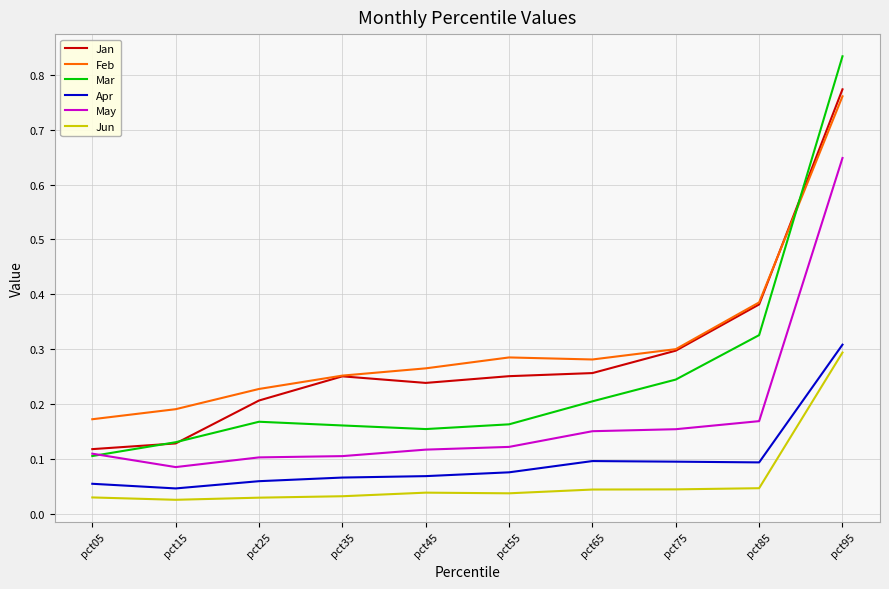

At pct45, list the series in order from largest to smallest.

Feb, Jan, Mar, May, Apr, Jun